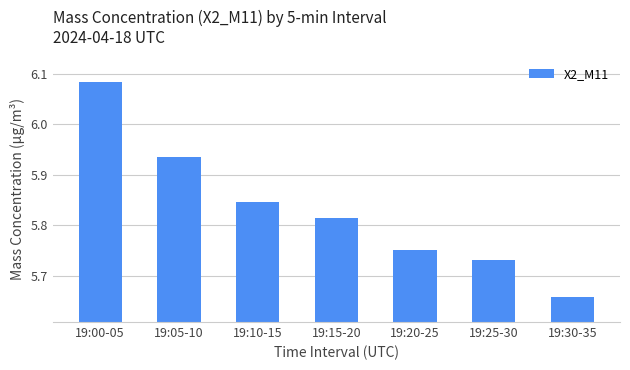

The value at 19:10-15 is 8.7. True or false?

False